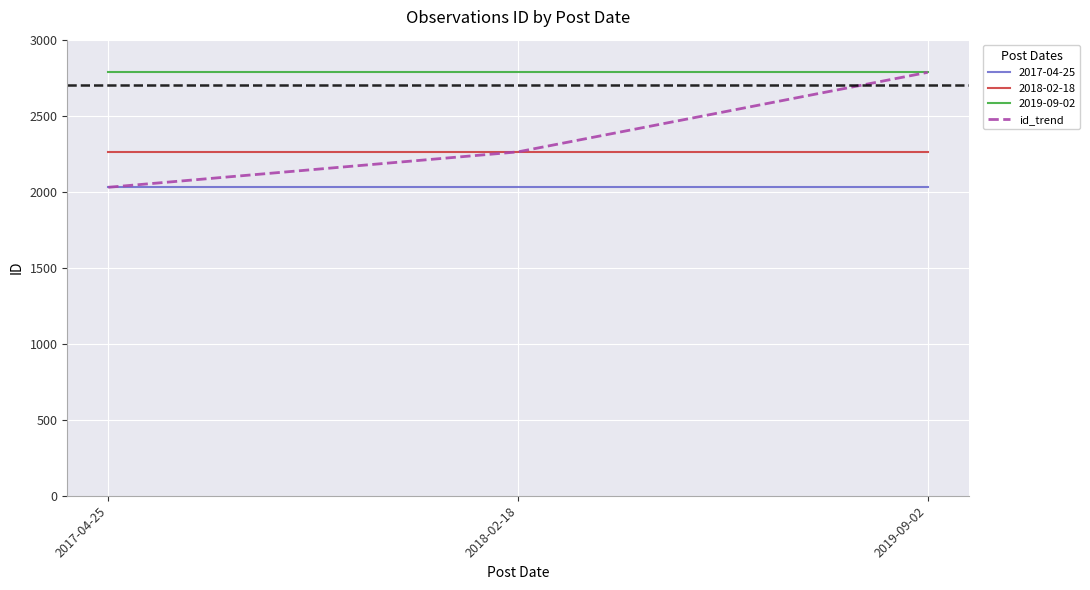

Which series has the largest range (max minus min)?

id_trend